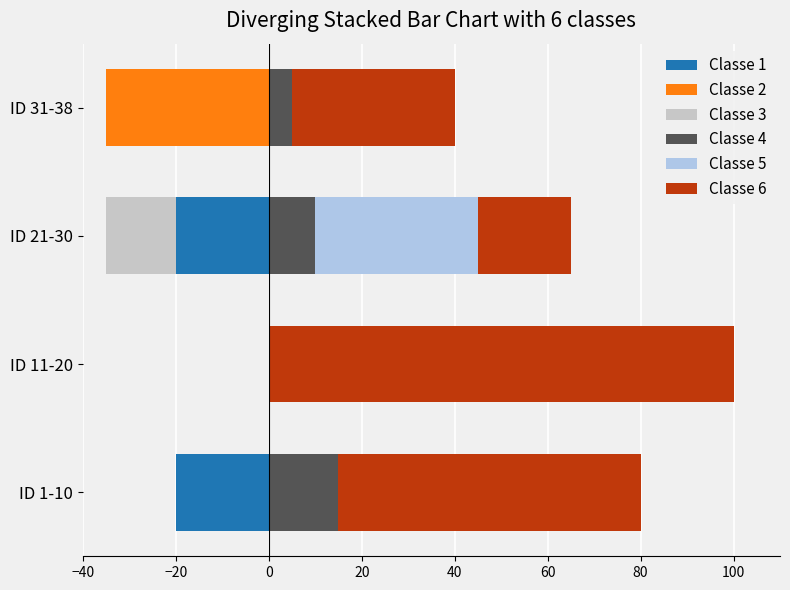

Which has a higher value, ID 31-38 or ID 11-20?

ID 31-38